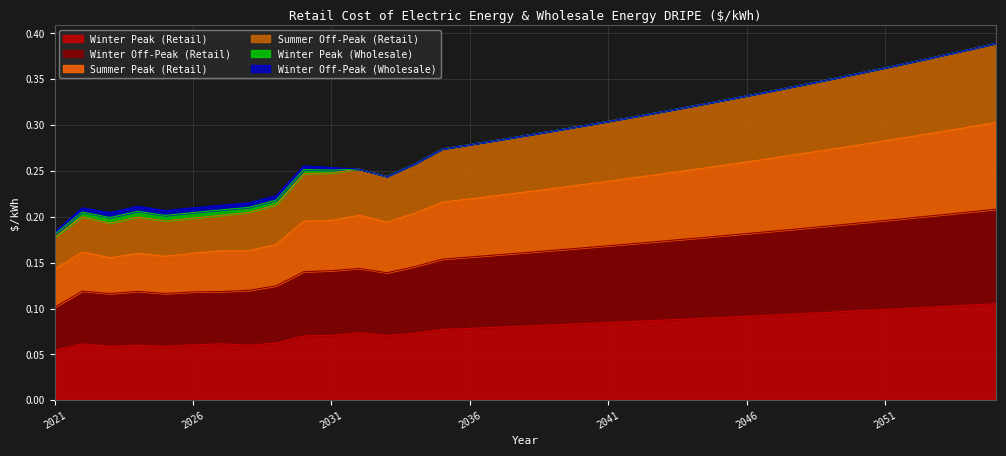

What is the total value across all series at 2041?

0.3